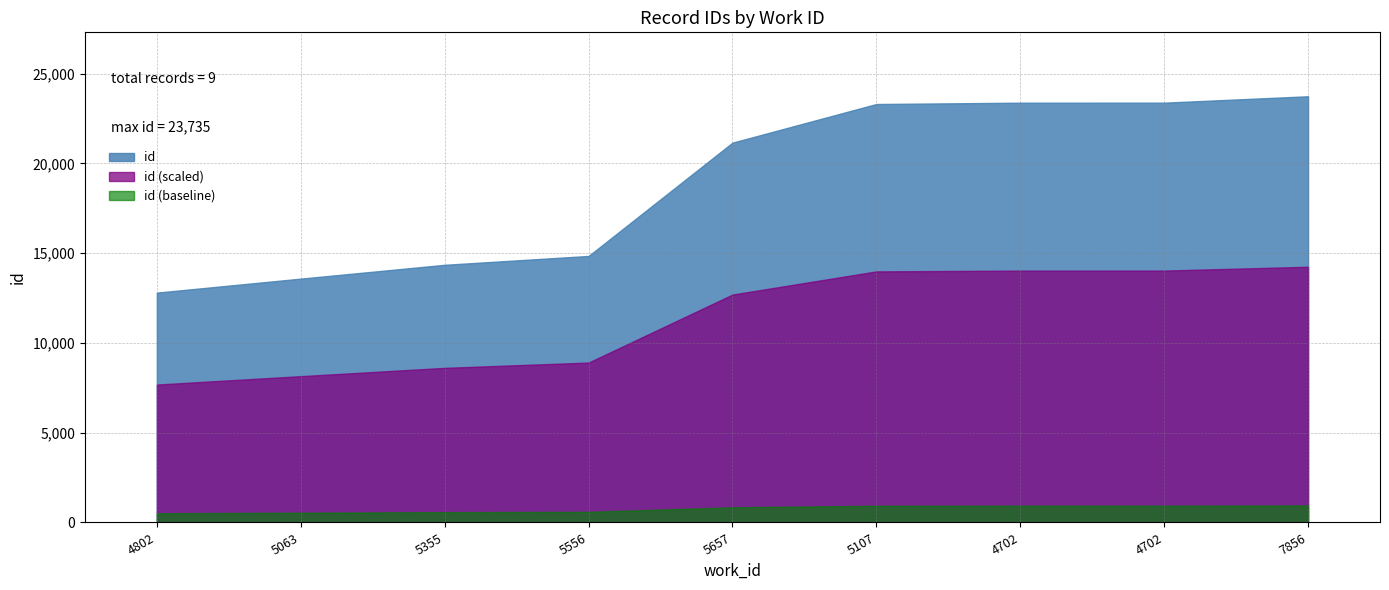

What is the value of the 3rd point from the left?

14349